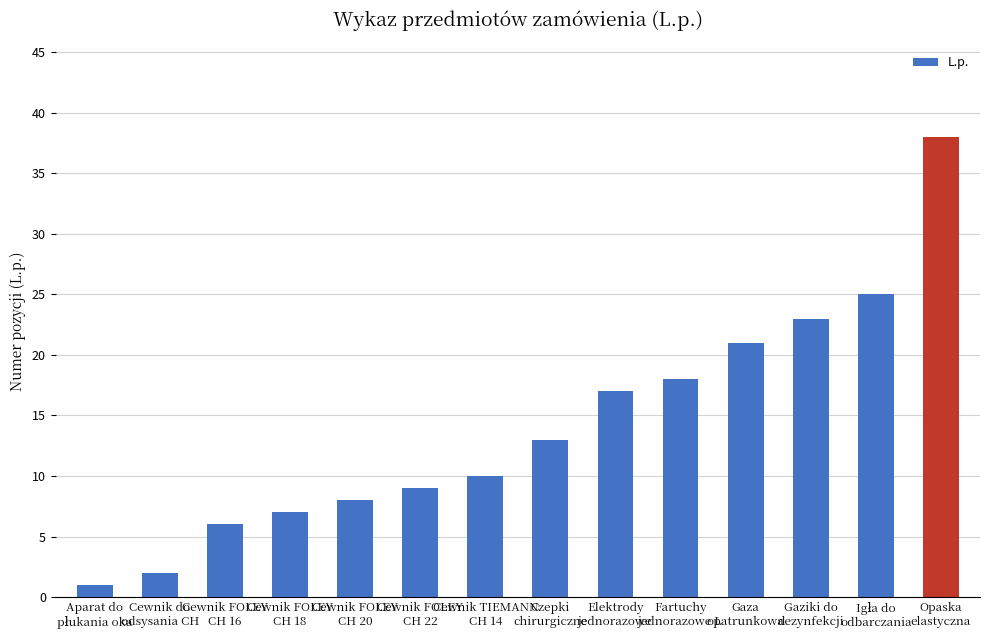

What is the change in value from Cewnik do
odsysania CH to Cewnik FOLEY
CH 20?

+6